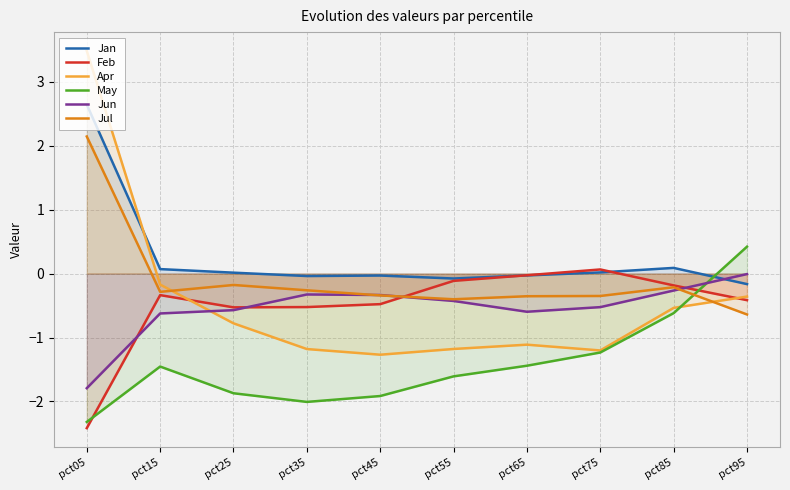

Reading right to left, list all the values displayed in this chart.

Jan: pct95=-0.2	pct85=0.1	pct75=0.0	pct65=-0.0	pct55=-0.1	pct45=-0.0	pct35=-0.0	pct25=0.0	pct15=0.1	pct05=2.6
Feb: pct95=-0.4	pct85=-0.2	pct75=0.1	pct65=-0.0	pct55=-0.1	pct45=-0.5	pct35=-0.5	pct25=-0.5	pct15=-0.3	pct05=-2.4
Apr: pct95=-0.4	pct85=-0.5	pct75=-1.2	pct65=-1.1	pct55=-1.2	pct45=-1.3	pct35=-1.2	pct25=-0.8	pct15=-0.2	pct05=3.5
May: pct95=0.4	pct85=-0.6	pct75=-1.2	pct65=-1.4	pct55=-1.6	pct45=-1.9	pct35=-2.0	pct25=-1.9	pct15=-1.5	pct05=-2.3
Jun: pct95=-0.0	pct85=-0.3	pct75=-0.5	pct65=-0.6	pct55=-0.4	pct45=-0.3	pct35=-0.3	pct25=-0.6	pct15=-0.6	pct05=-1.8
Jul: pct95=-0.6	pct85=-0.2	pct75=-0.3	pct65=-0.4	pct55=-0.4	pct45=-0.3	pct35=-0.3	pct25=-0.2	pct15=-0.3	pct05=2.1